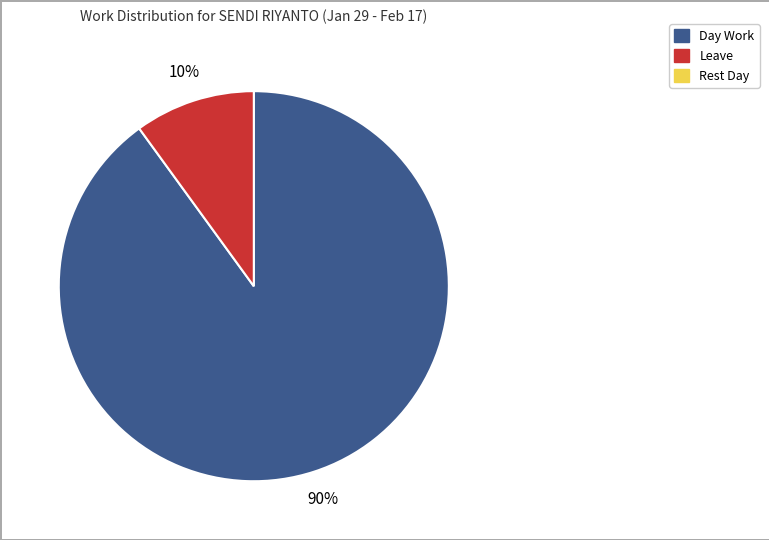

To the nearest percent, what is the average slice percentage?

50%